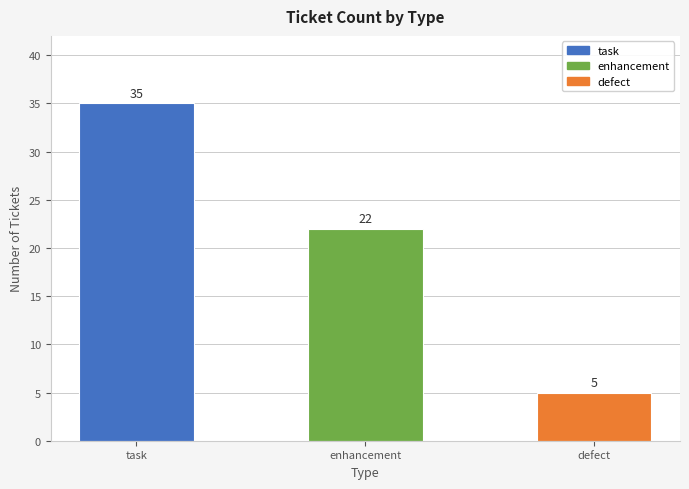

Reading left to right, extract all data points from this chart.

task=35	enhancement=22	defect=5